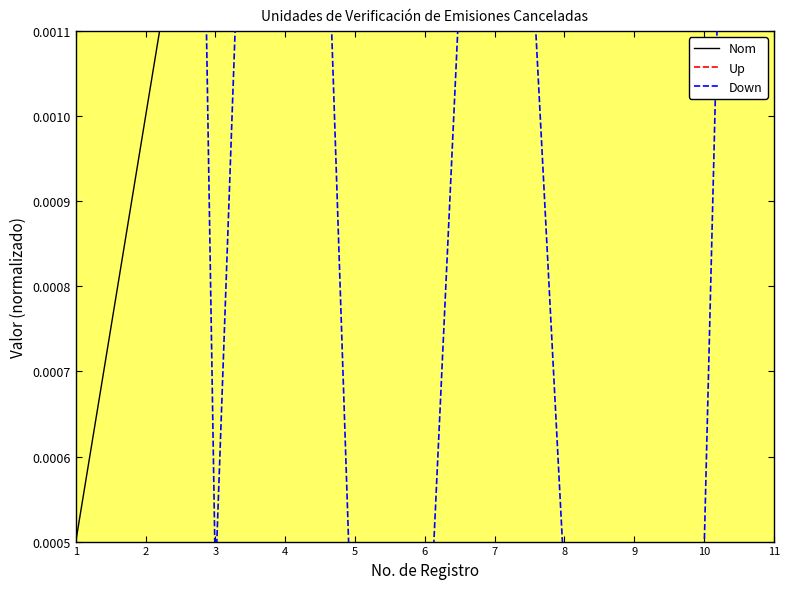

Where do Up and Nom first cross each other?

5 and 6